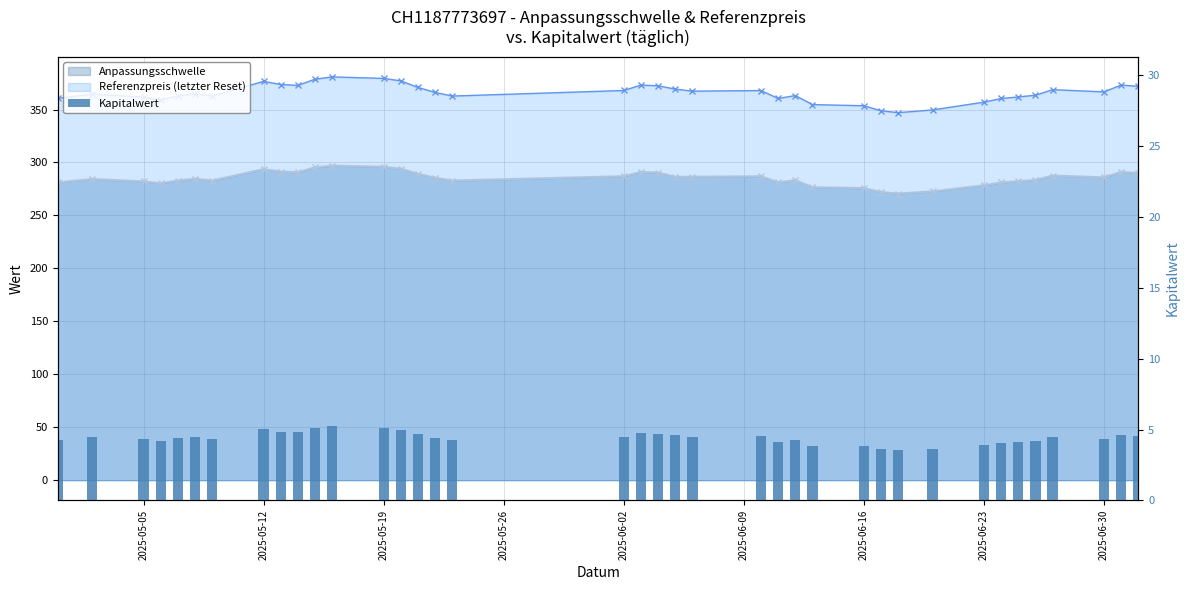

How many bars are there in total?

38